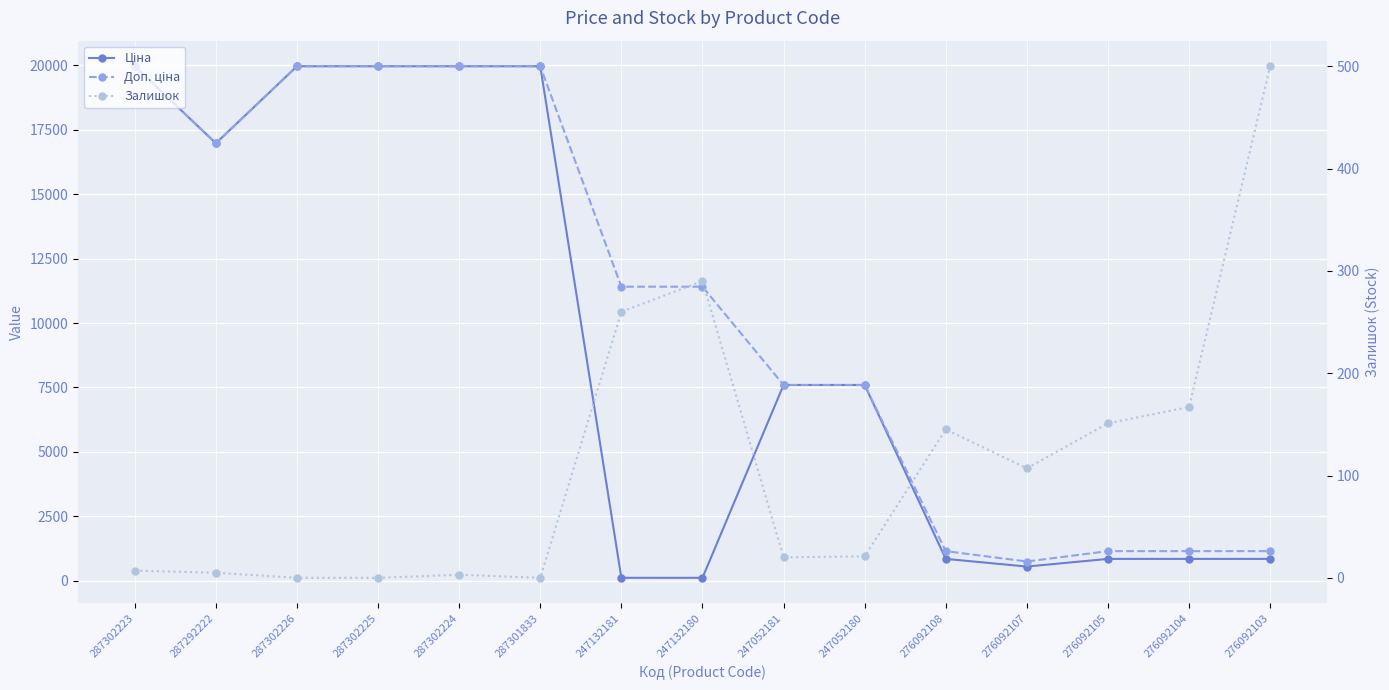

Rank the series by their average value, from highest to lowest.

Доп. ціна, Ціна, Залишок